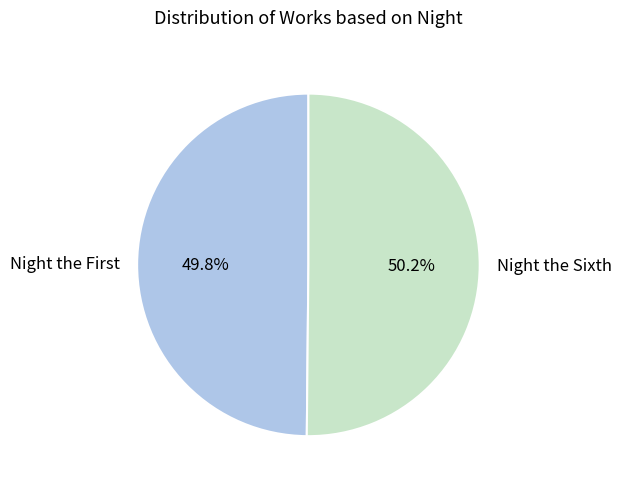

How many segments does this pie chart have?

2